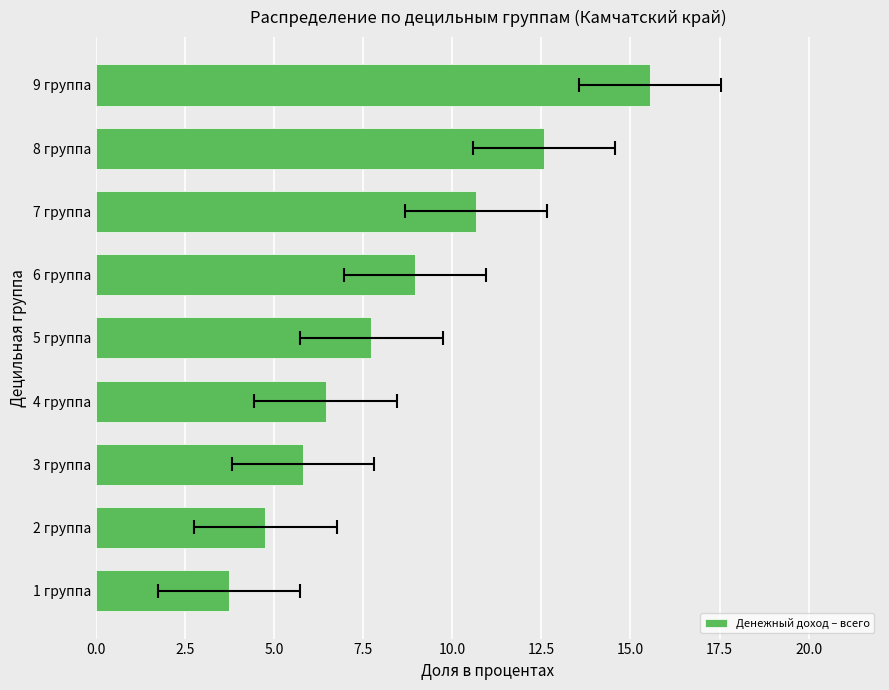

Is it true that the value at 7 группа is 3.7?

False